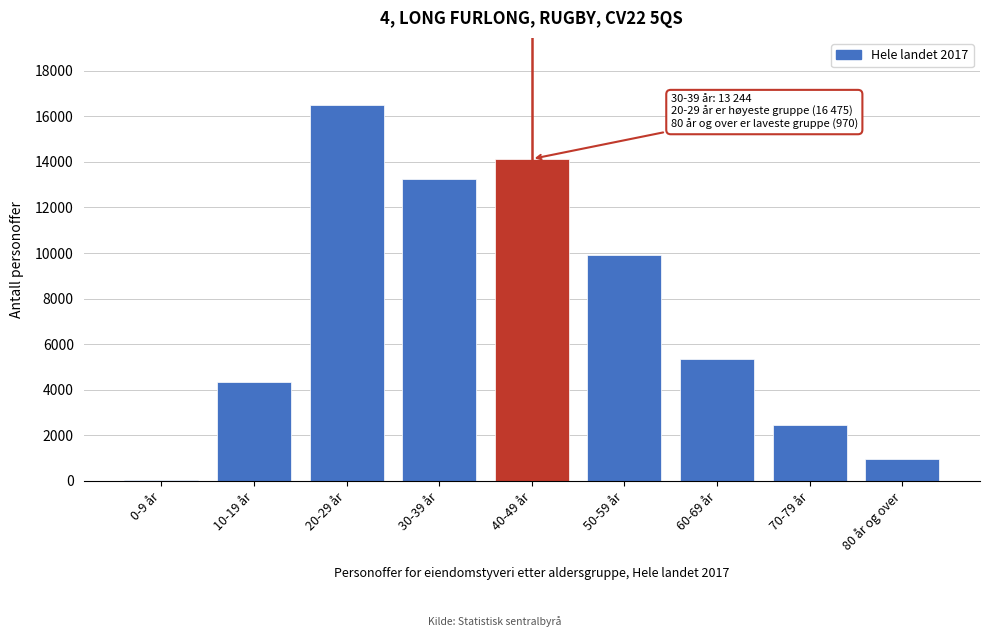

Reading right to left, transcribe all the data shown in this chart.

80 år og over=970	70-79 år=2452	60-69 år=5369	50-59 år=9933	40-49 år=14128	30-39 år=13244	20-29 år=16475	10-19 år=4334	0-9 år=43